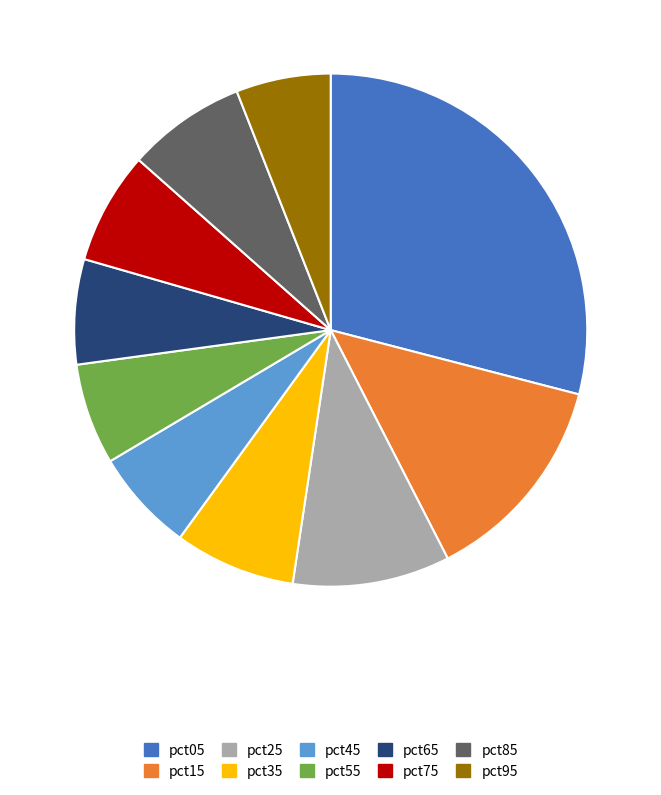

Does pct75 account for over 50% of the chart?

No